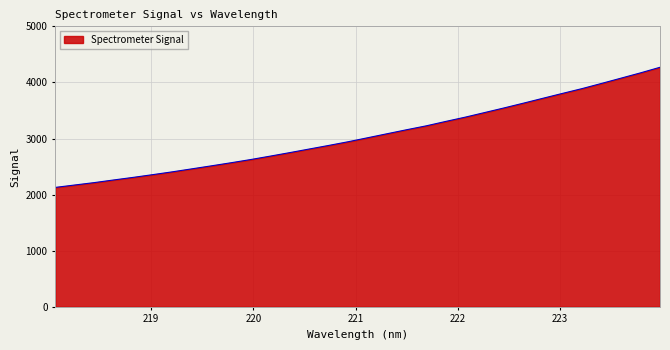

What is the difference between the maximum and minimum values?

2142.0